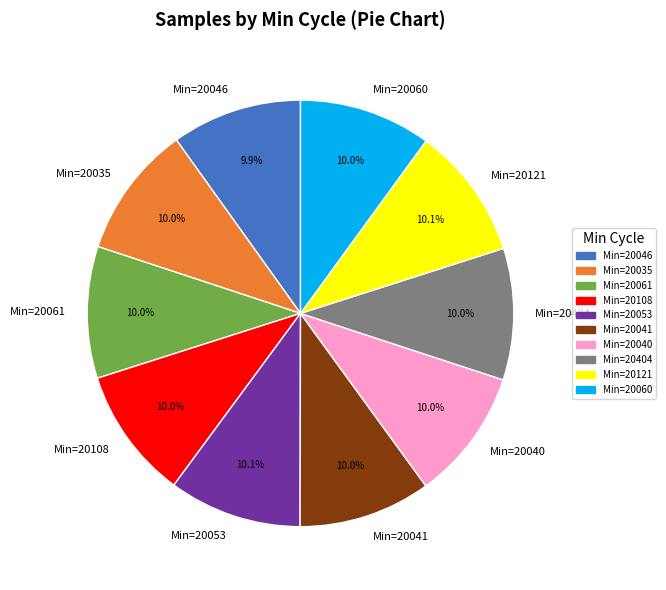

Approximately how many times larger is the value at Min=20121 compared to Min=20061?

1.0